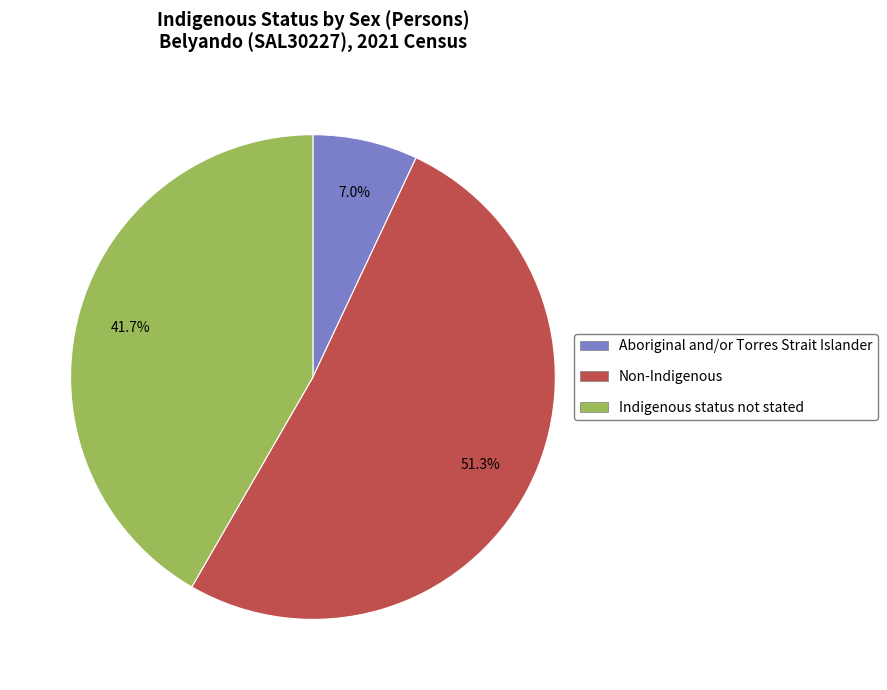

Approximately how many times larger is the value at Indigenous status not stated compared to Aboriginal and/or Torres Strait Islander?

6.0